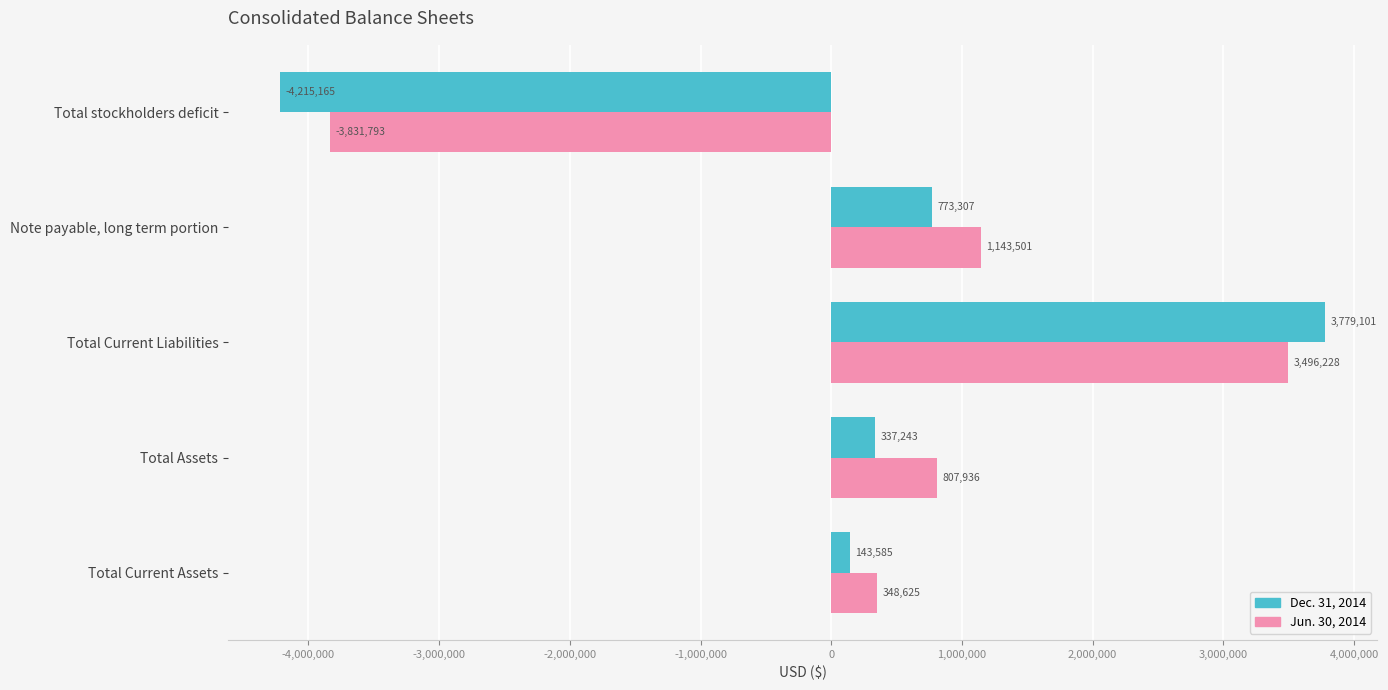

What is the difference between the maximum and second lowest values in the Dec. 31, 2014 series?

3635516